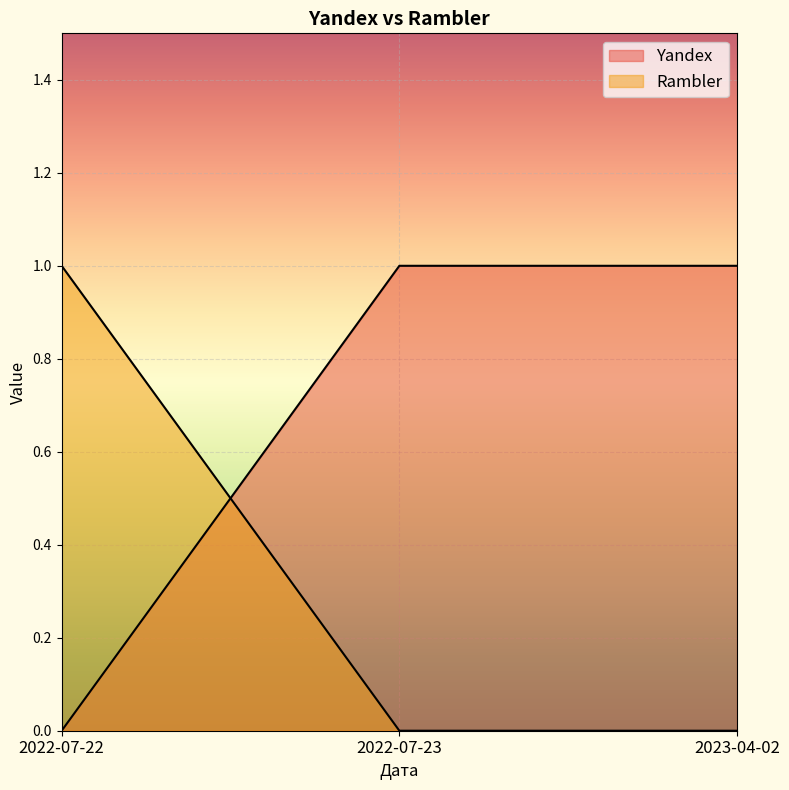

At which category is the sum across all series the highest?

2022-07-22